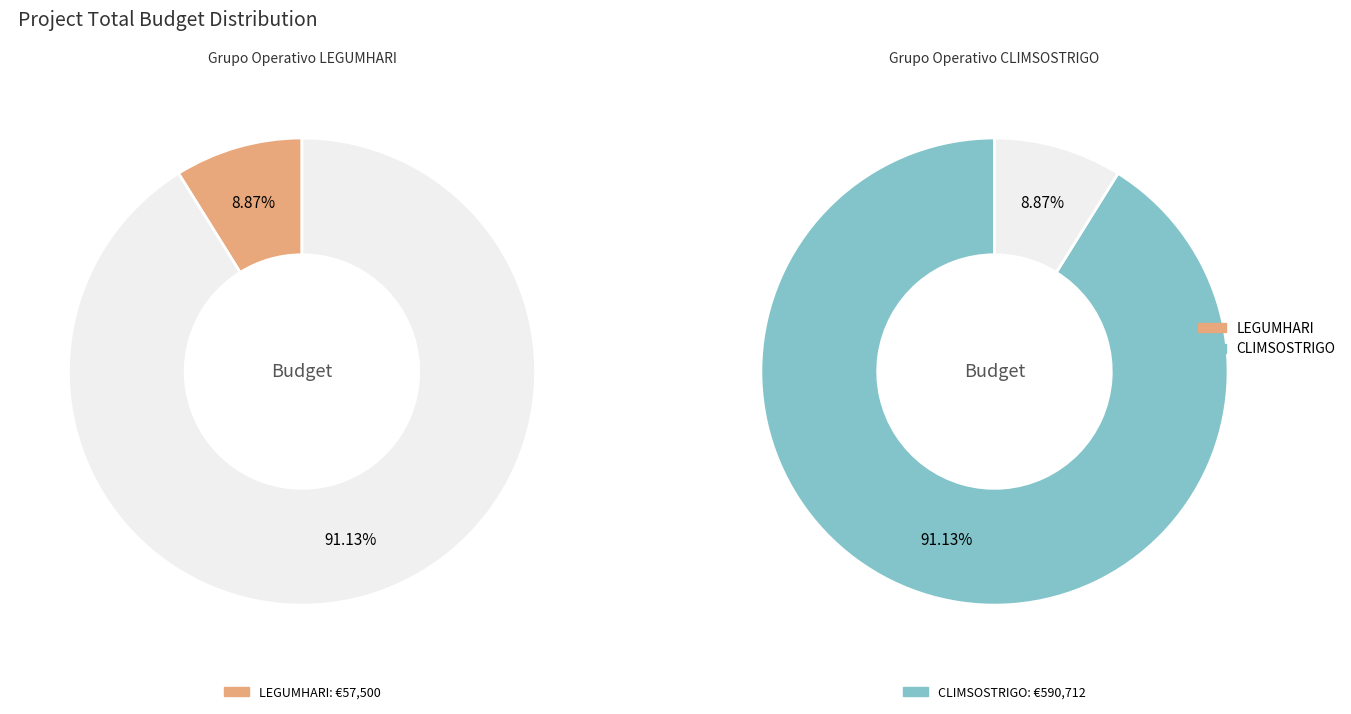

Combined, what portion of the pie is Grupo Operativo CLIMSOSTRIGO and Grupo Operativo LEGUMHARI?

100.0%